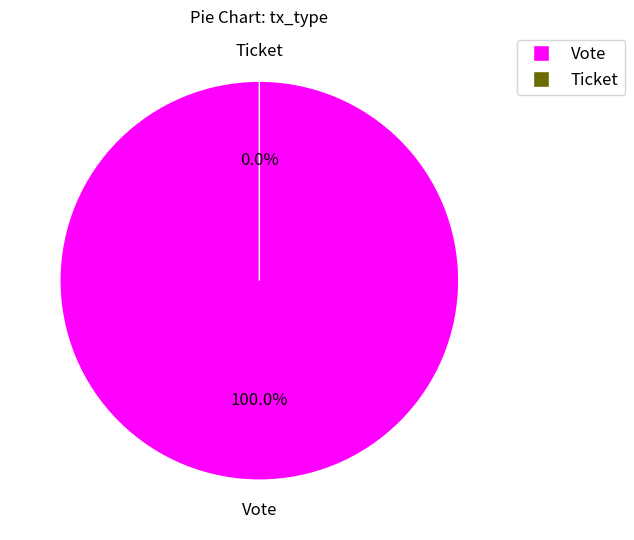

Count the number of slices in the pie.

2